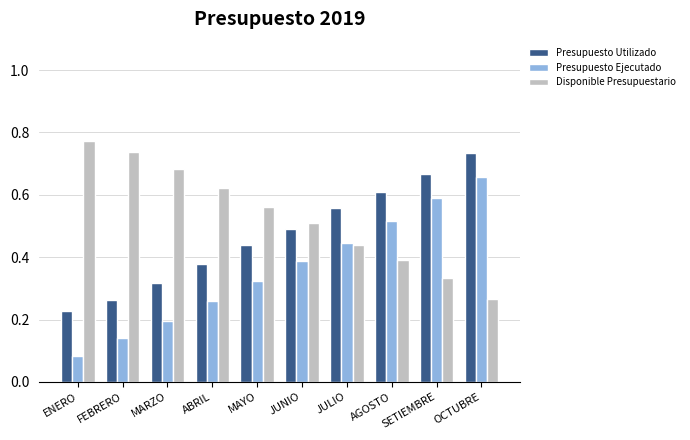

The Presupuesto Utilizado series shows 0.4 at MAYO. True or false?

True